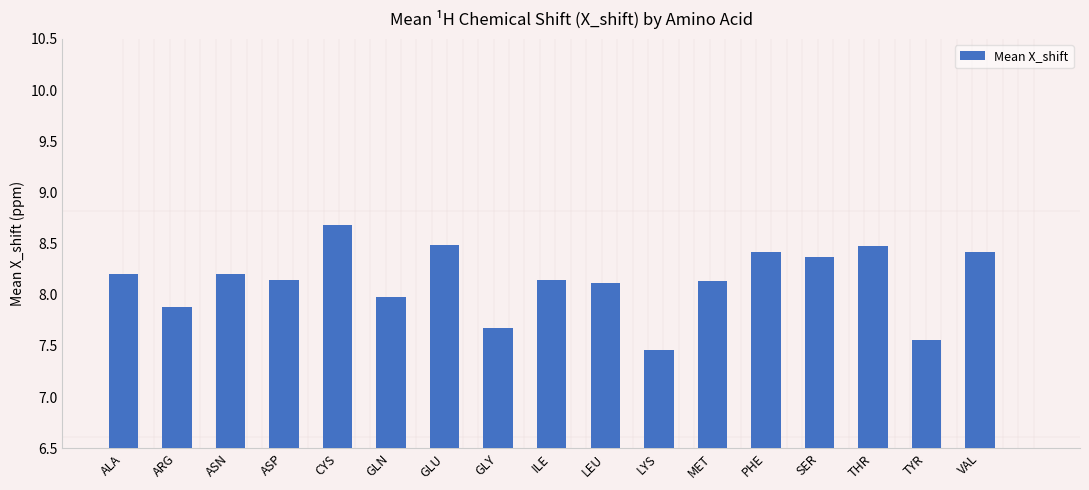

What is the label of the 10th bar from the right?

GLY